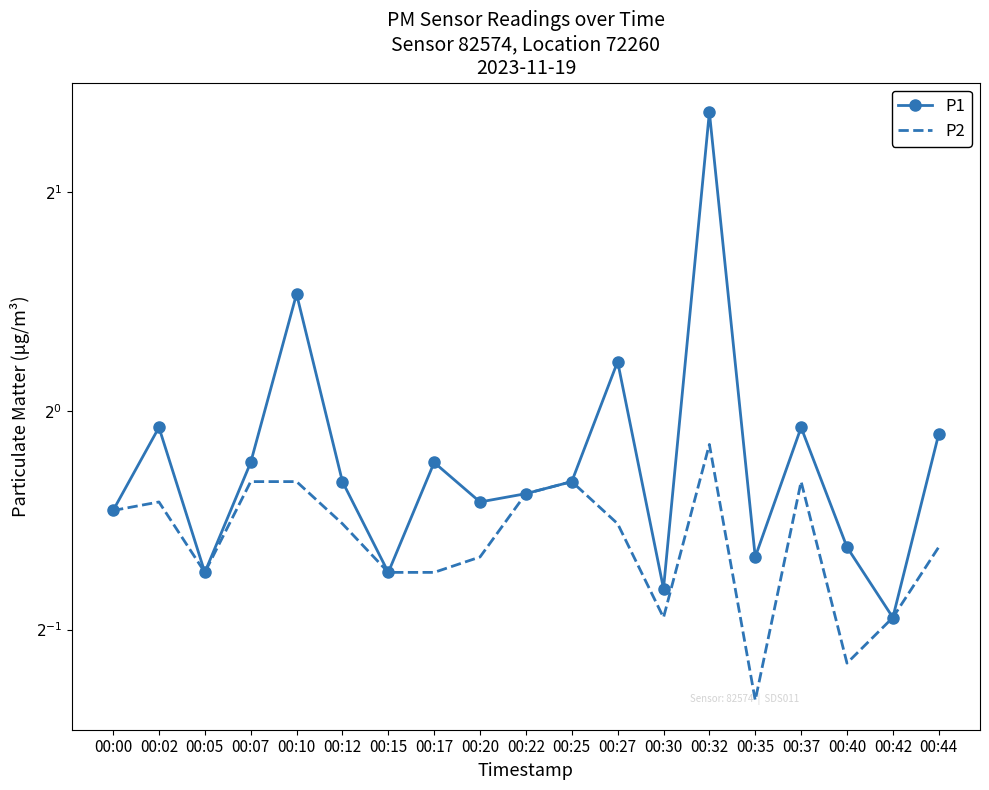

What value does the P2 series have at 00:12?

0.7